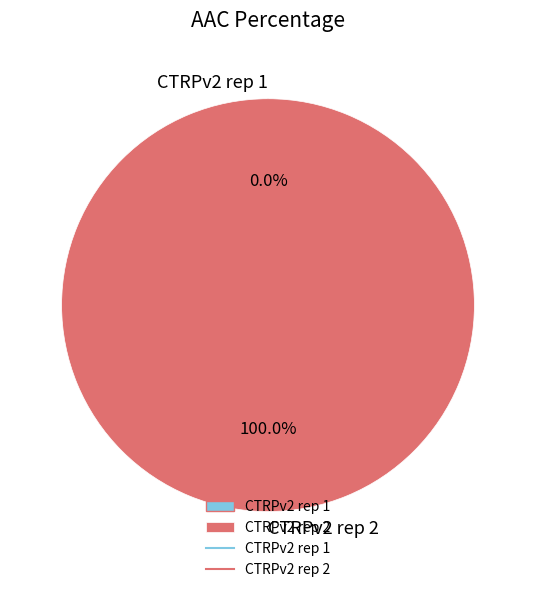

What is the total percentage of CTRPv2 rep 1 and CTRPv2 rep 2?

100.0%